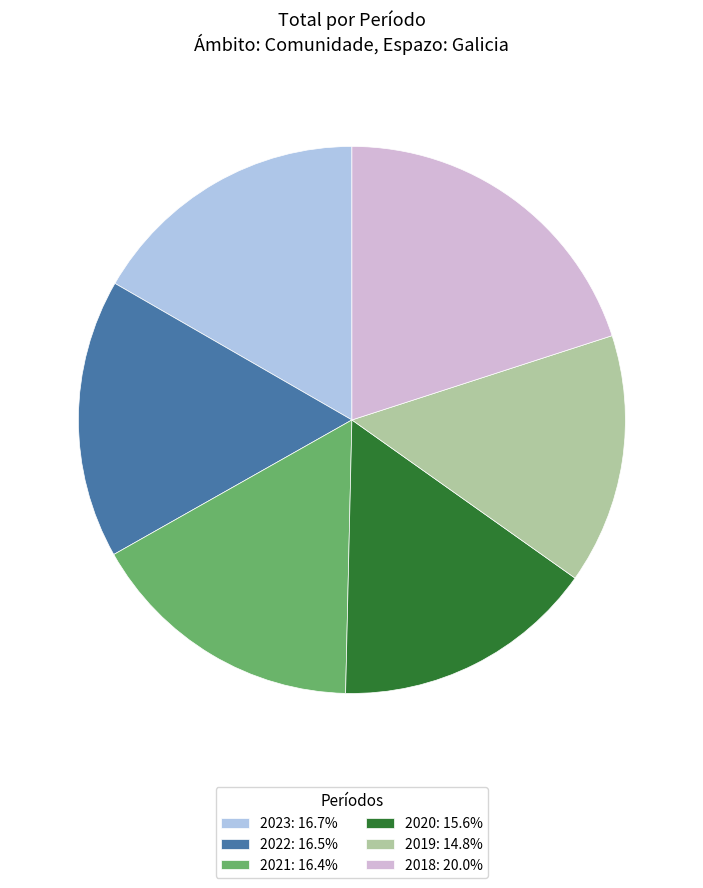

Which category has the biggest portion of the pie?

2018